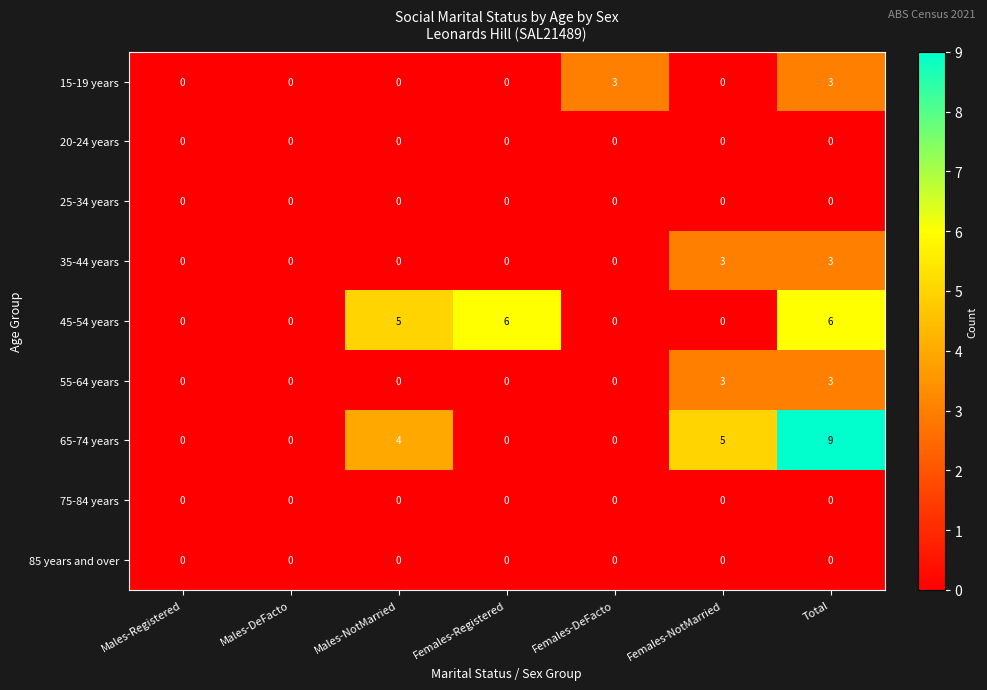

Which series changed the most between Males-Registered and Females-NotMarried?

65-74 years